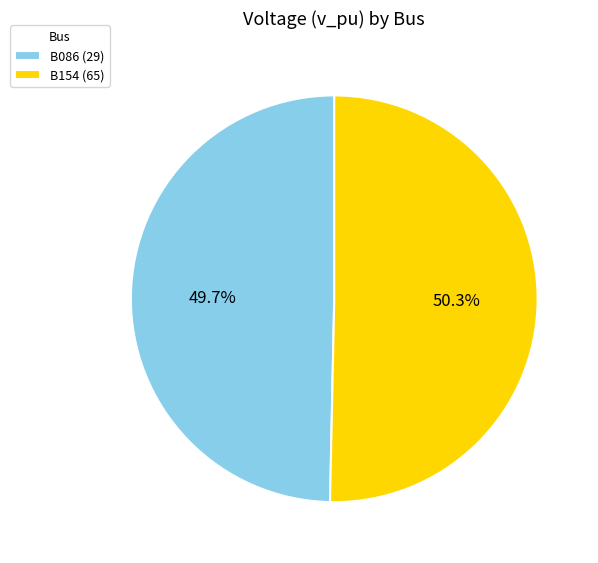

Count the number of slices in the pie.

2